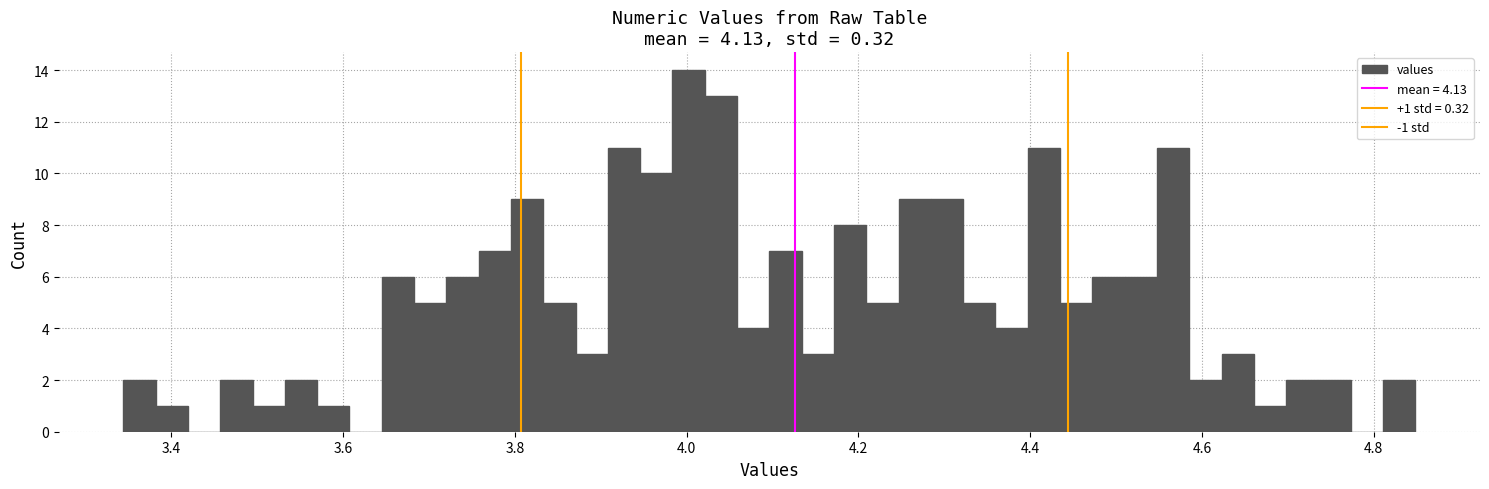

Around what value on the x-axis is the tallest bar? Give the approximate position of its centre, as read against the axis.

4.00